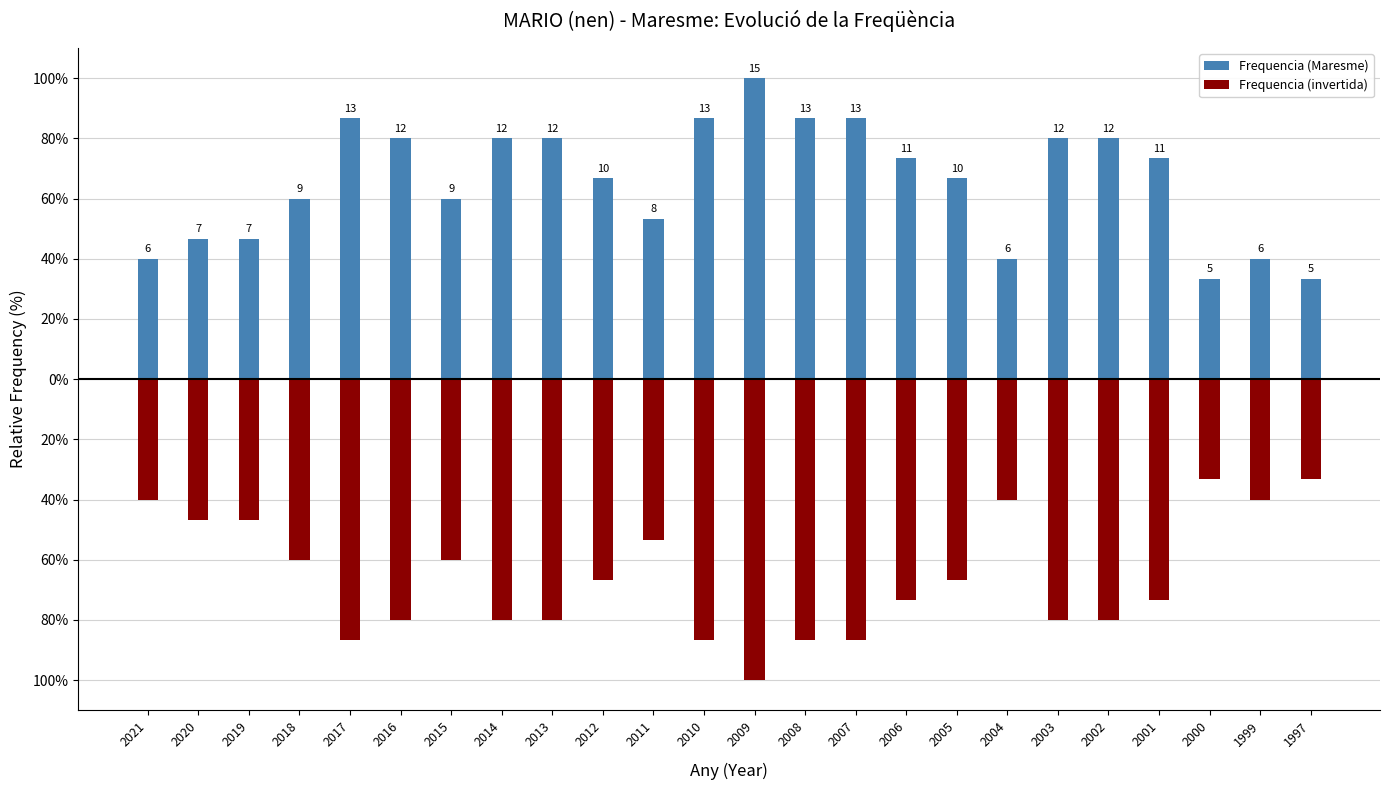

How many distinct data groups are displayed?

2